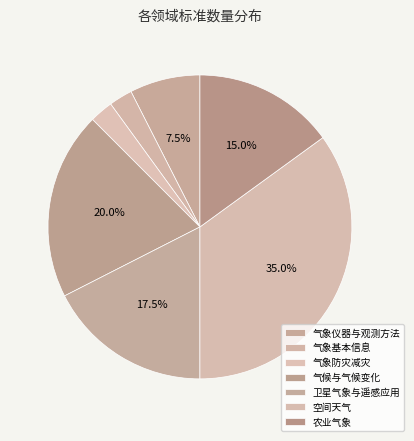

Does 空间天气 represent more than half of the total?

No